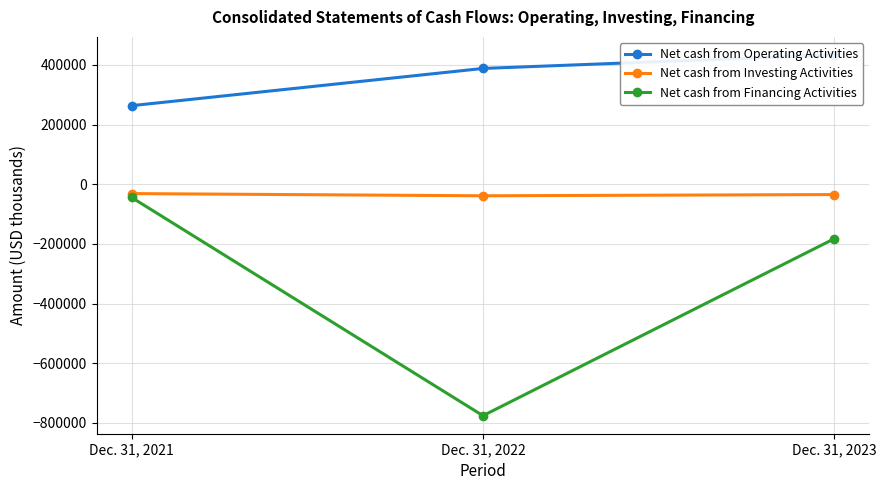

Rank the series at Dec. 31, 2022 from lowest to highest value.

Net cash from Financing Activities, Net cash from Investing Activities, Net cash from Operating Activities